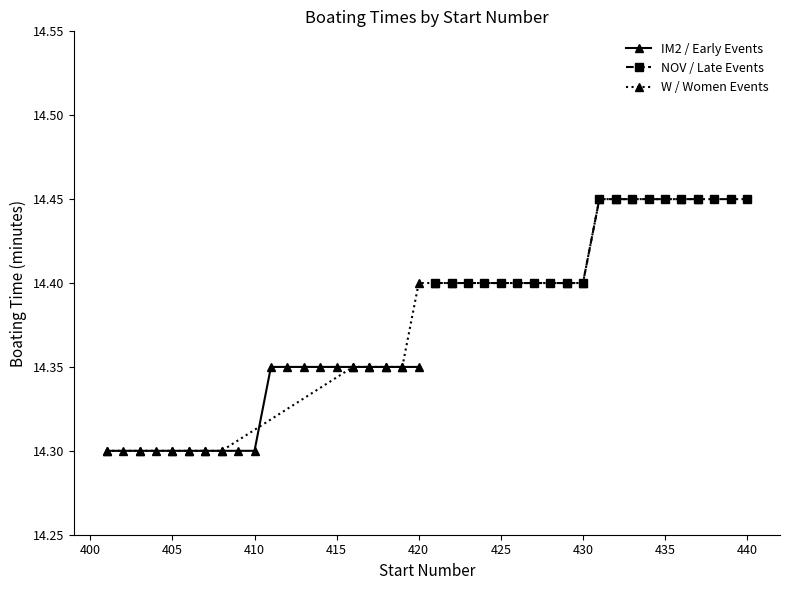

List the series in order of their peak value, highest first.

NOV / Late Events, W / Women Events, IM2 / Early Events